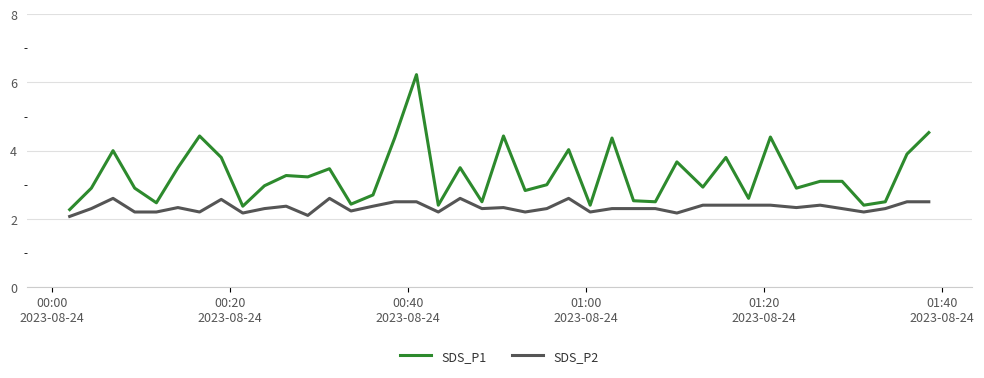

True or false: SDS_P2 and SDS_P1 intersect in this chart.

False